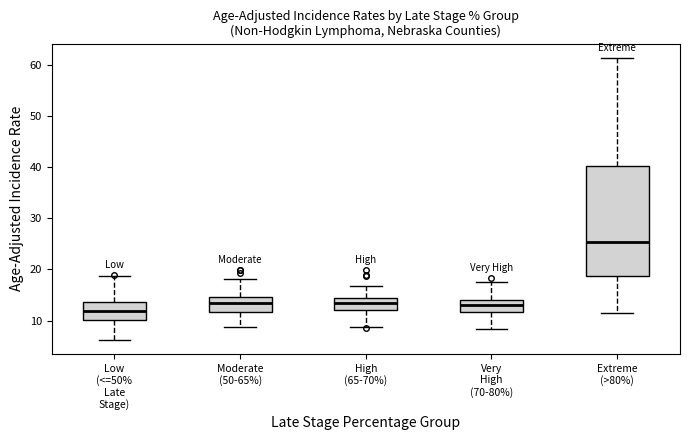

Which box has the highest median line?

Extreme (>80%)